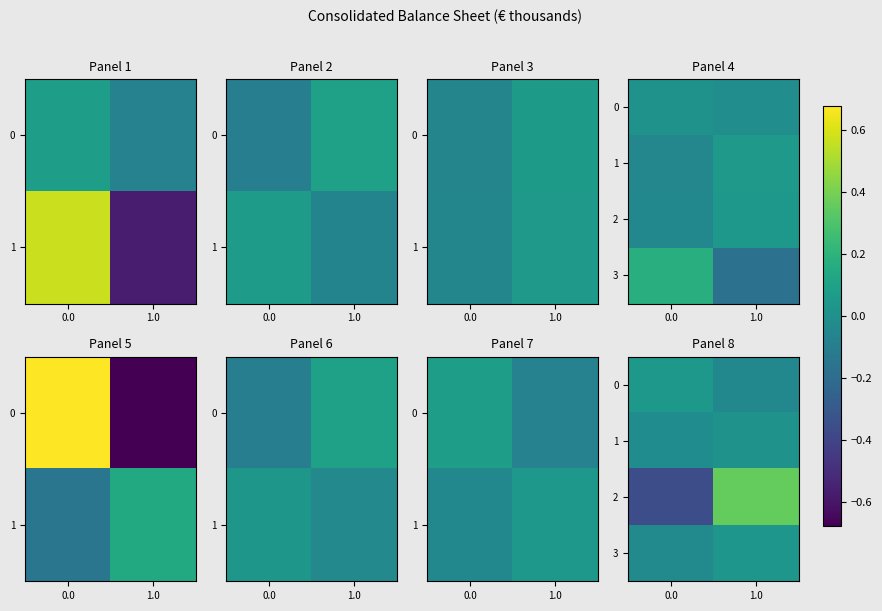

How many 1 values are between 0 and 1?

1